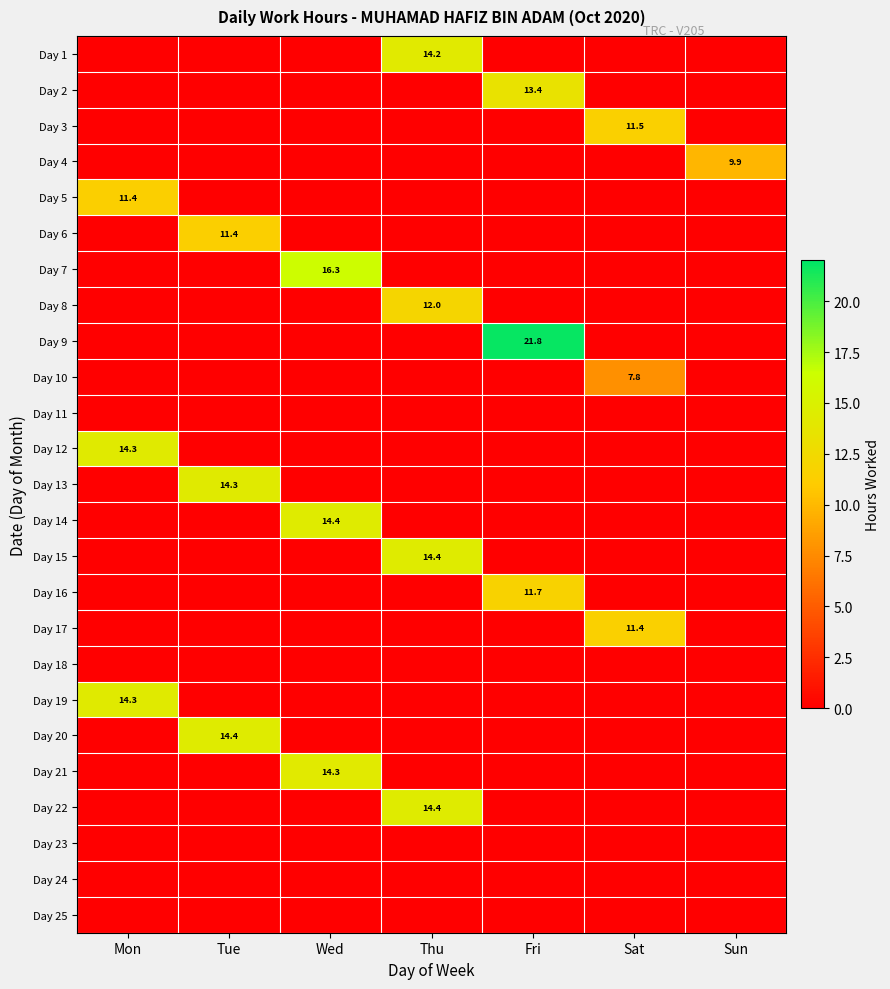

The Day 22 series shows 20.6 at Thu. True or false?

False